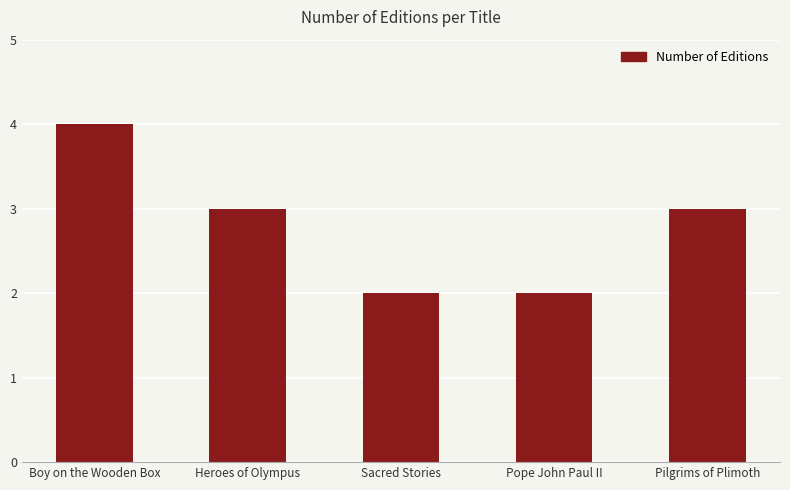

What is the average value?

3